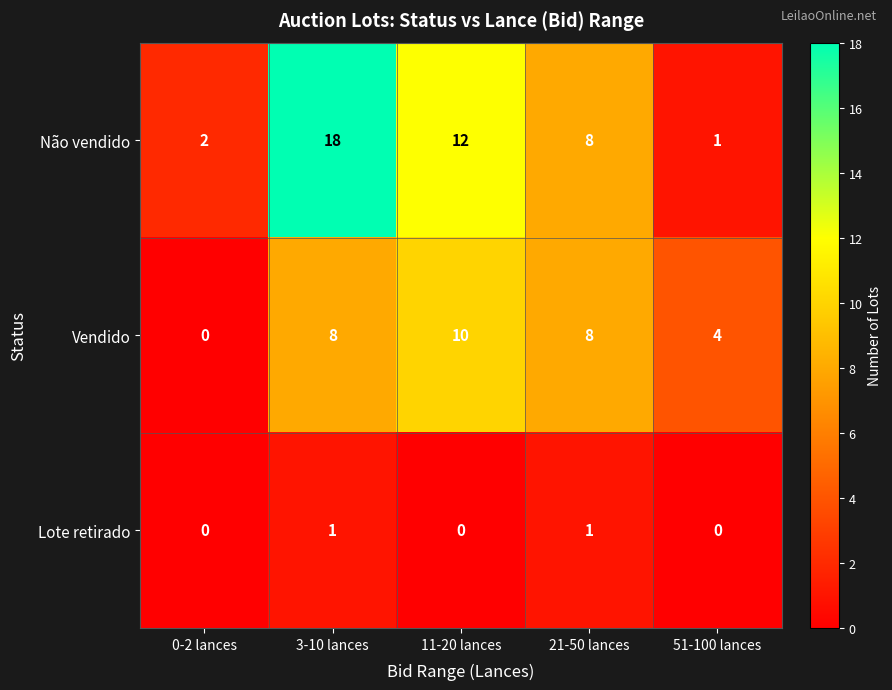

What is the difference between the Vendido values at 3-10 lances and 51-100 lances?

4